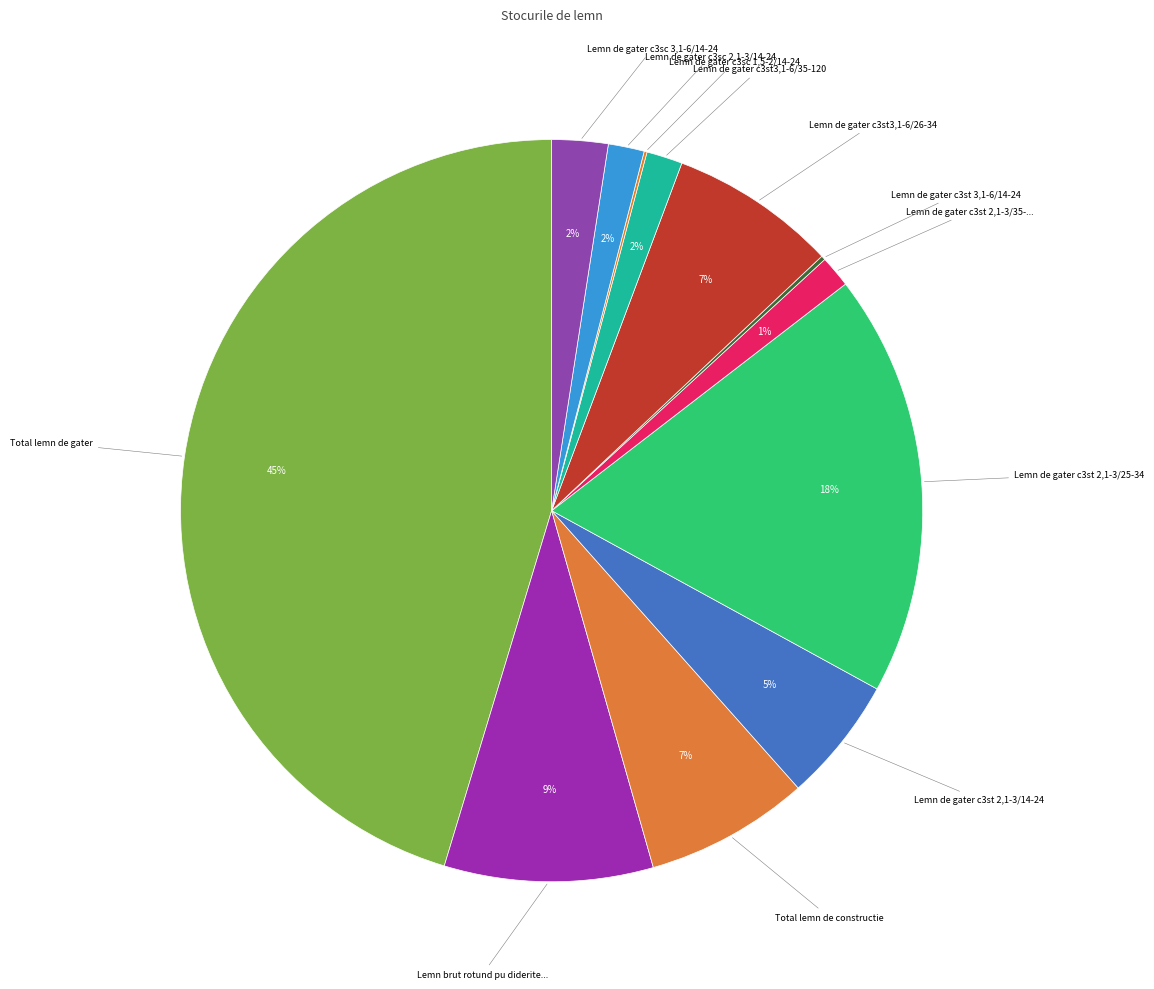

Which category has the smallest portion of the pie?

Lemn de gater c3sc 1,5-2/14-24